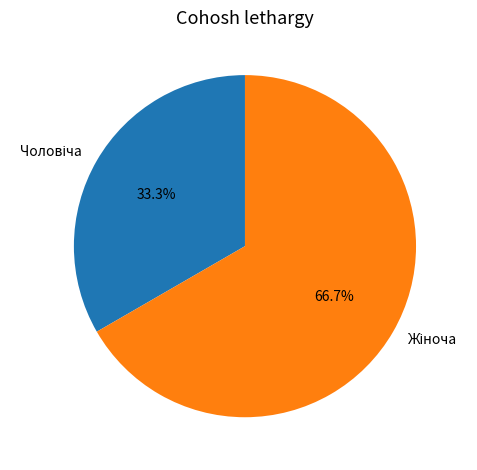

Is there any slice that represents more than half of the pie?

Yes